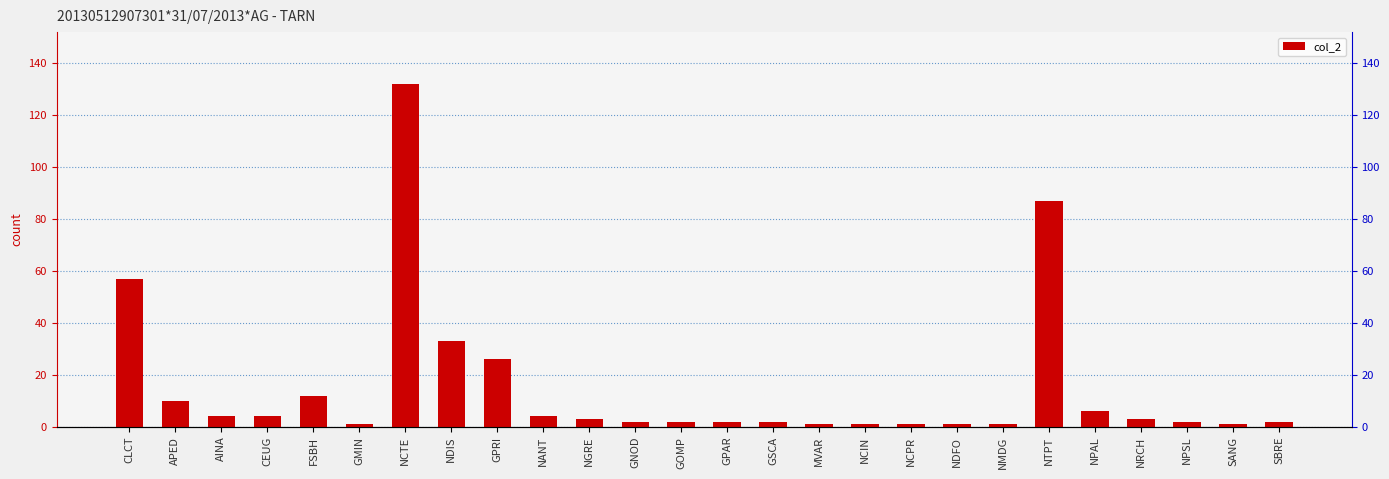

Rank the categories by value from highest to lowest.

NCTE, NTPT, CLCT, NDIS, GPRI, FSBH, APED, NPAL, AINA, CEUG, NANT, NGRE, NRCH, GNOD, GOMP, GPAR, GSCA, NPSL, SBRE, GMIN, MVAR, NCIN, NCPR, NDFO, NMDG, SANG